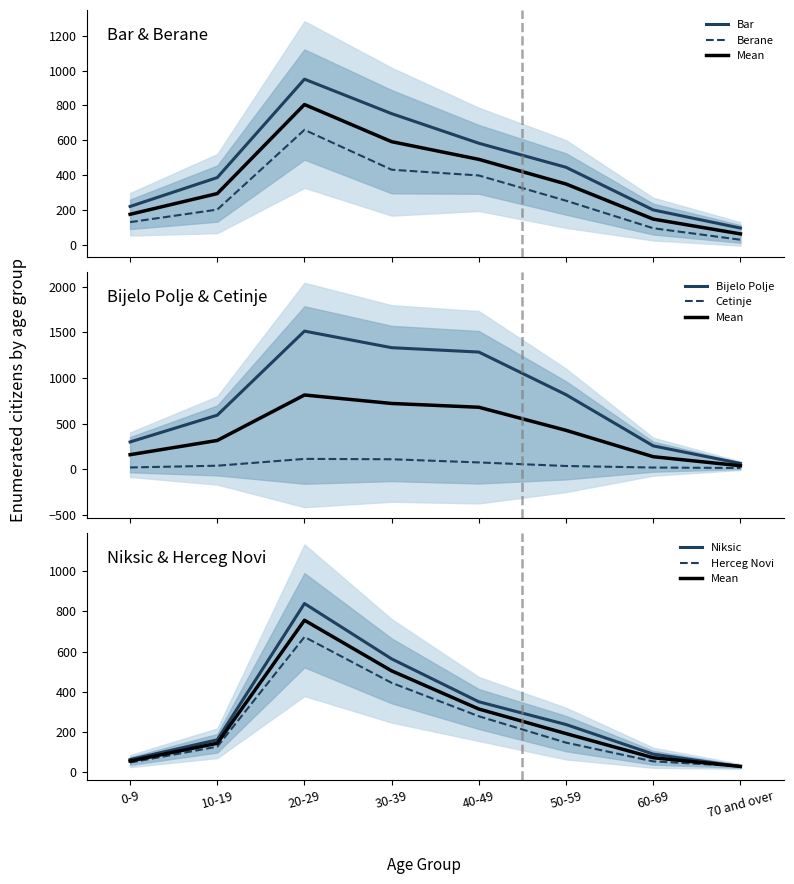

At which category does Berane reach its first local peak?

20-29